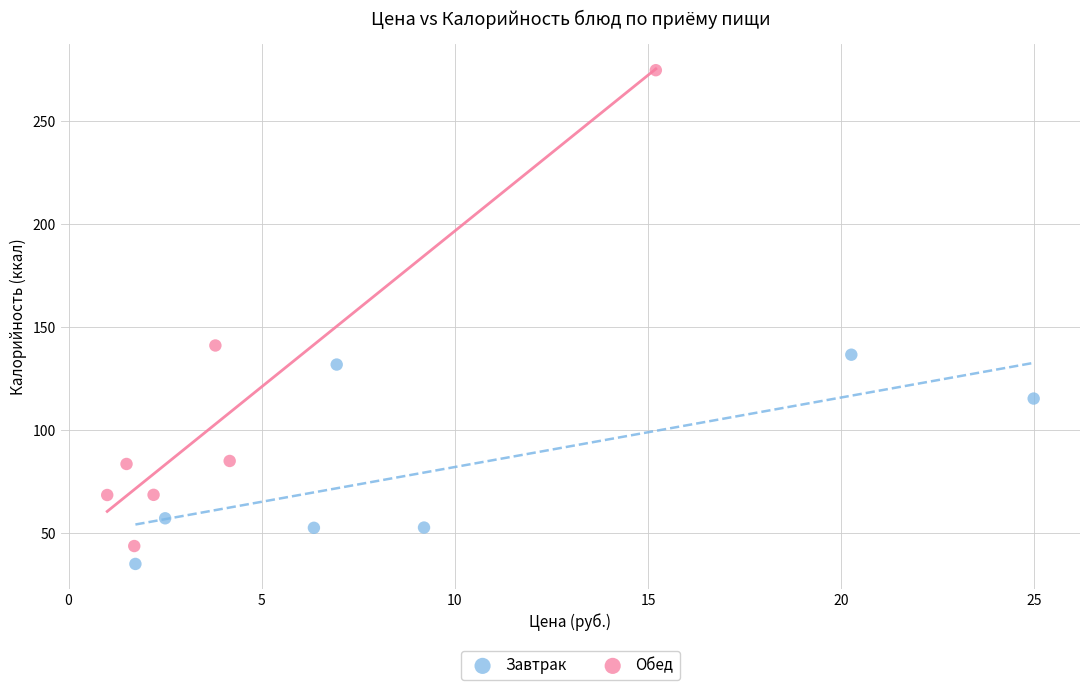

Which series has the widest spread of Y values?

Обед